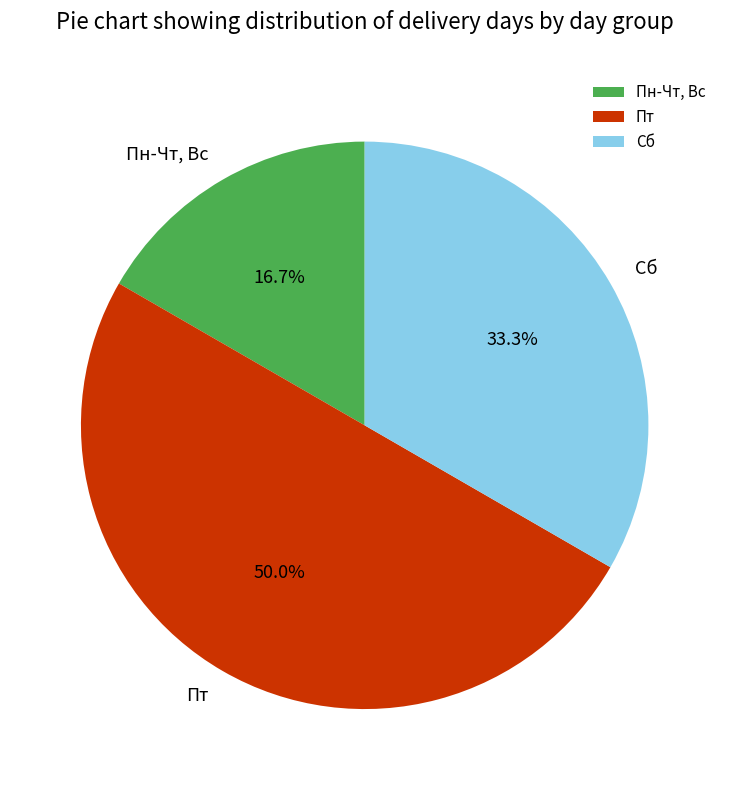

Does Пн-Чт, Вс account for over 50% of the chart?

No